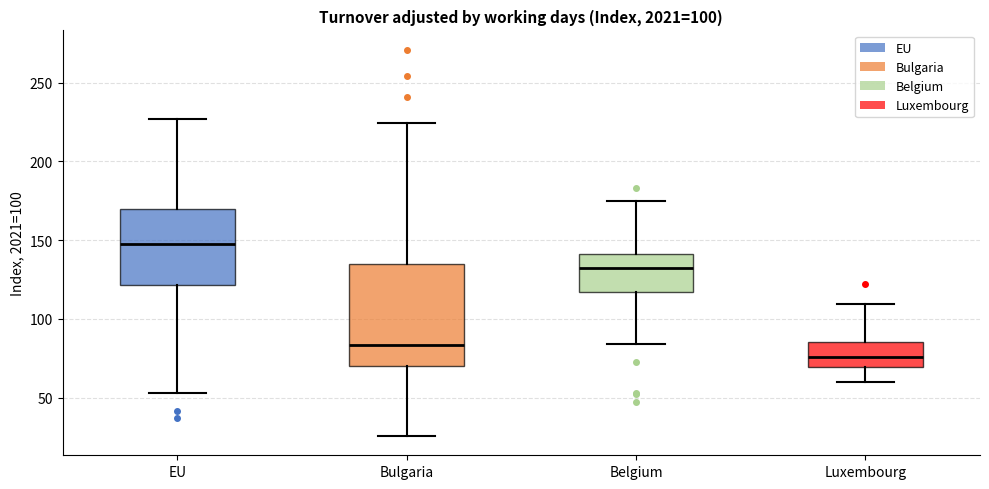

Which box has the lowest median line?

Luxembourg